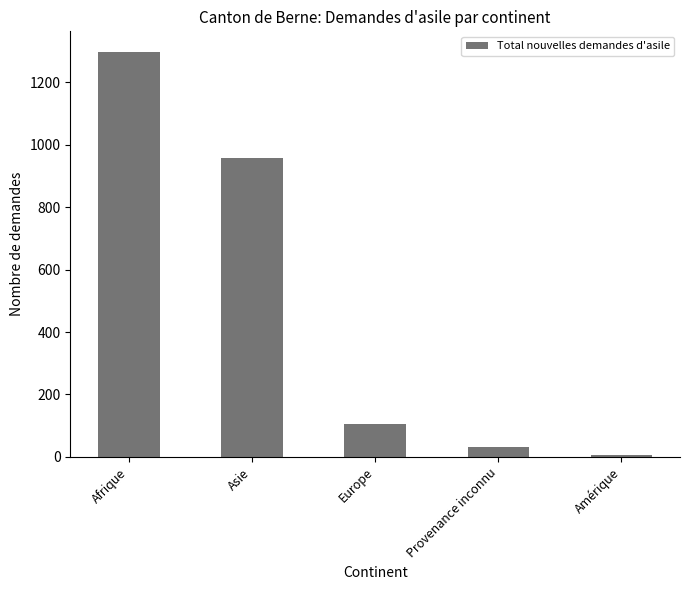

Rank the categories by value from lowest to highest.

Amérique, Provenance inconnu, Europe, Asie, Afrique